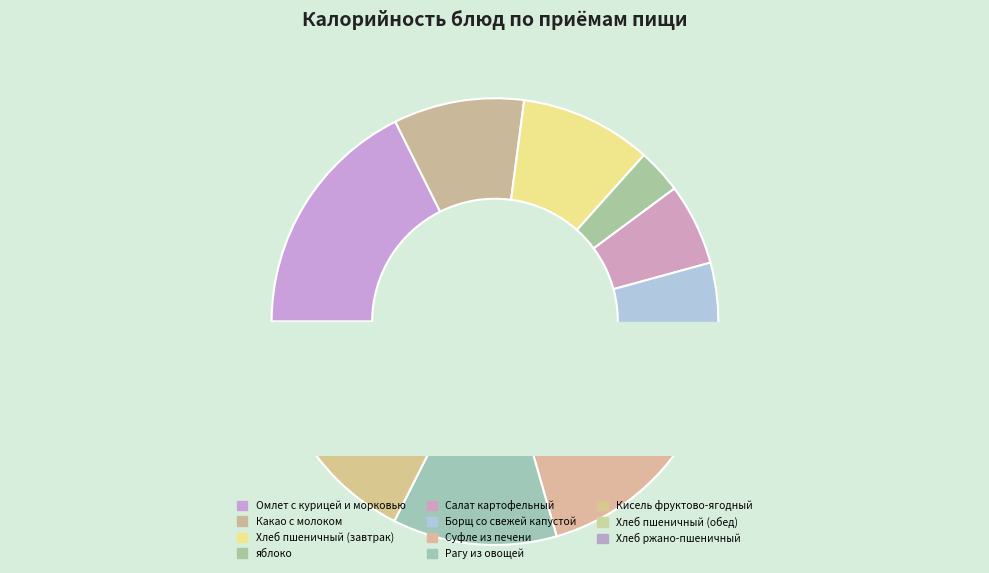

What percentage is the яблоко slice, to the nearest percent?

3%